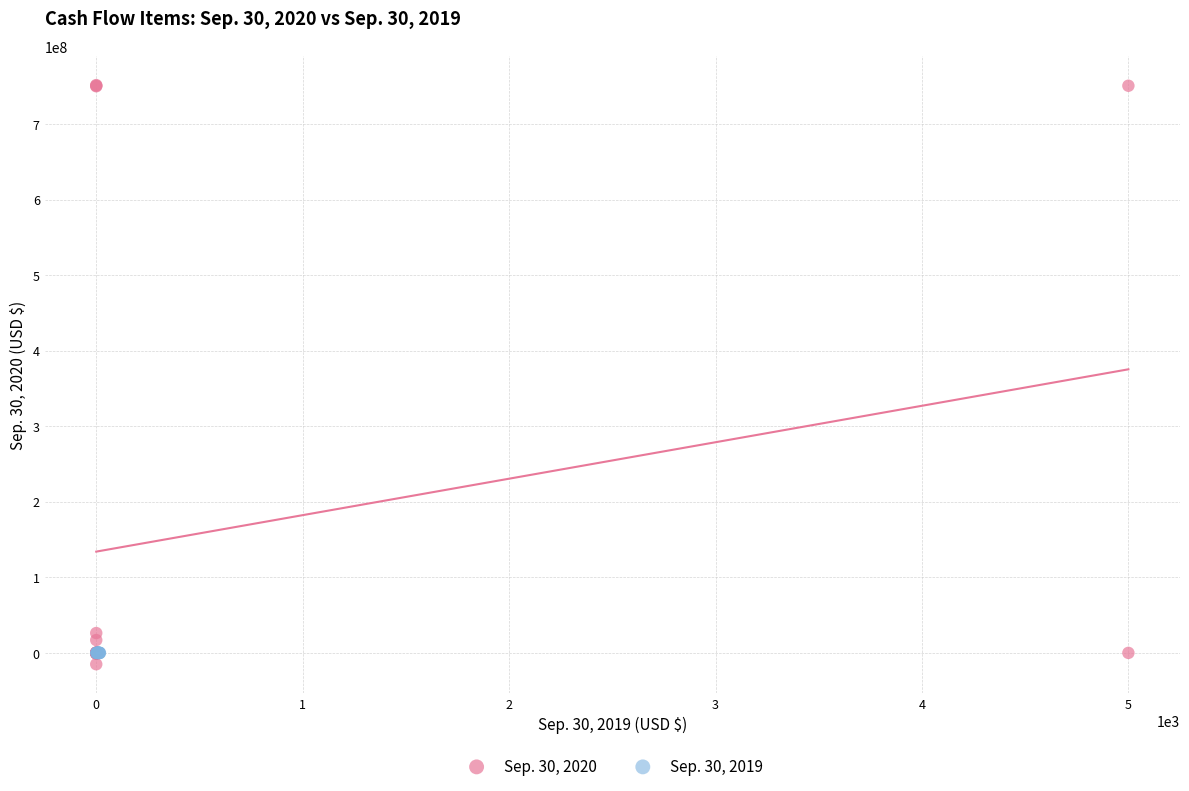

Which series has the largest Y range (max minus min)?

Sep. 30, 2020